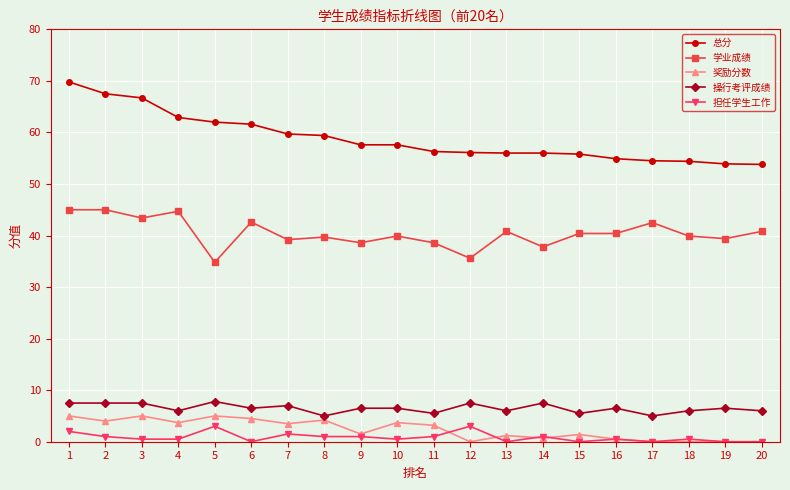

Is it true that 奖励分数 equals 0.0 at 17?

True